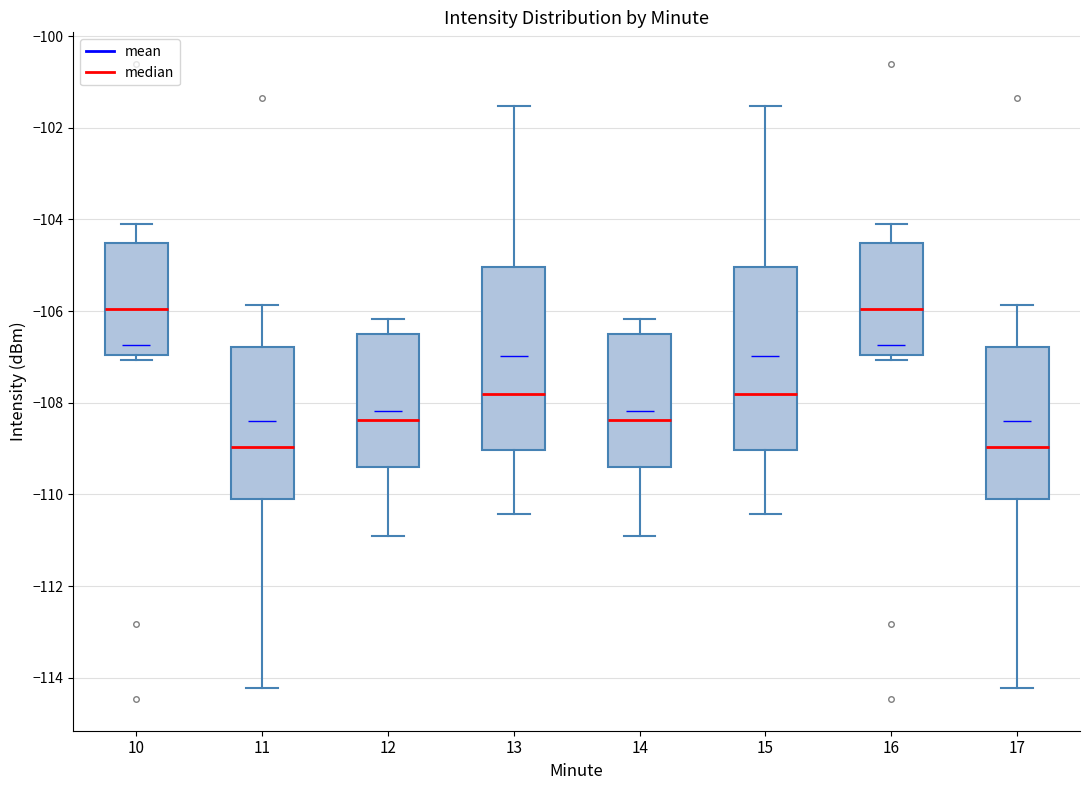

Reading left to right, read every box against the y-axis: the position of its median line, the range the box covers, and the ends of its whiskers. The values are not printed on the chart, so give them approximately, as read against the axis.

10: median -106.0, box -107.0 to -104.6, whiskers -107.0 (just below the box's lower edge) to -104.2
11: median -109.0, box -110.2 to -106.8, whiskers -114.2 to -105.8
12: median -108.4, box -109.4 to -106.6, whiskers -111.0 to -106.2
13: median -107.8, box -109.0 to -105.0, whiskers -110.4 to -101.6
14: median -108.4, box -109.4 to -106.6, whiskers -111.0 to -106.2
15: median -107.8, box -109.0 to -105.0, whiskers -110.4 to -101.6
16: median -106.0, box -107.0 to -104.6, whiskers -107.0 (just below the box's lower edge) to -104.2
17: median -109.0, box -110.2 to -106.8, whiskers -114.2 to -105.8